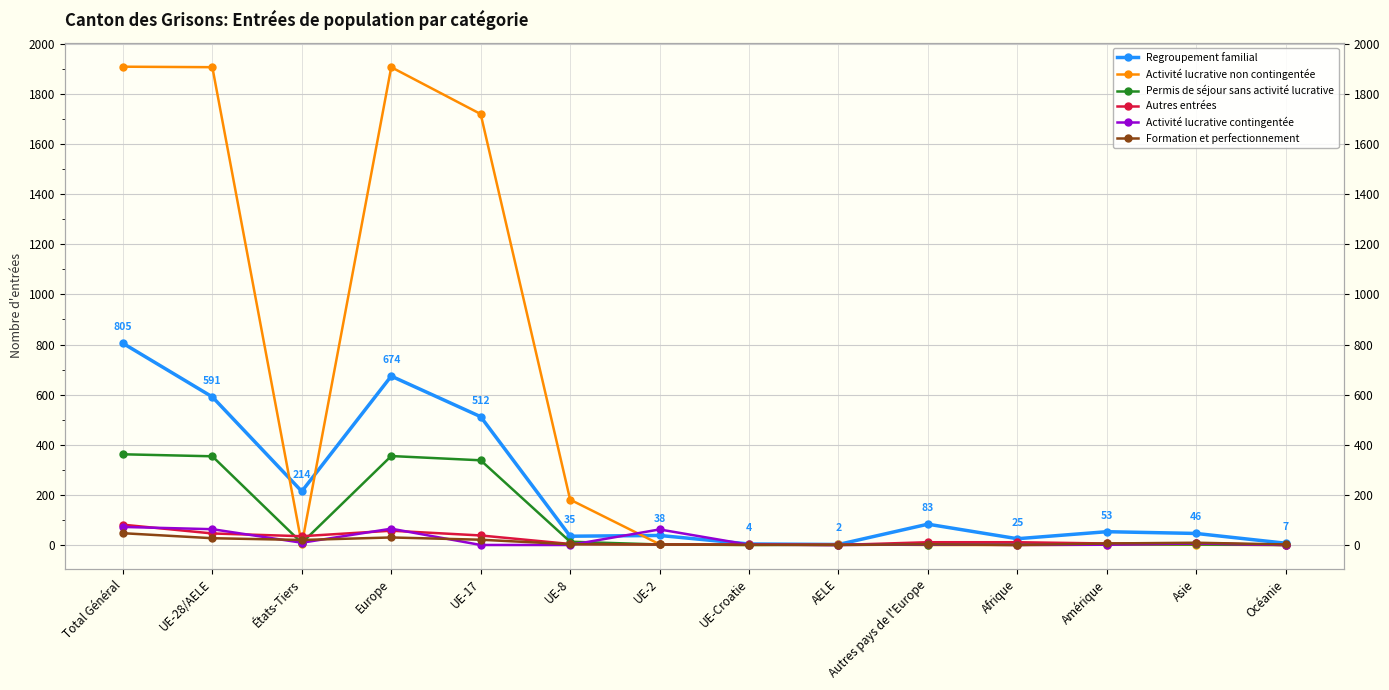

What is the value of the Permis de séjour sans activité lucrative point at the 6th from the left?

13